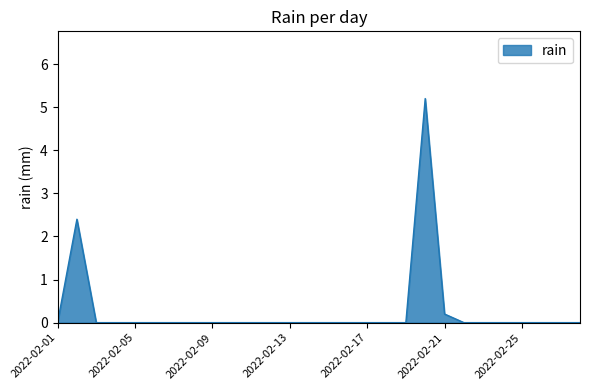

What is the maximum value shown in the chart?

5.2